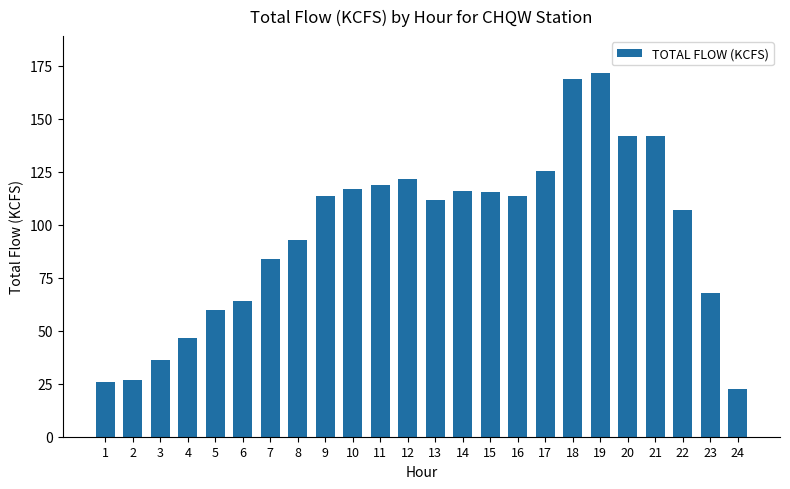

The chart shows a value of 44.6 at 11. True or false?

False